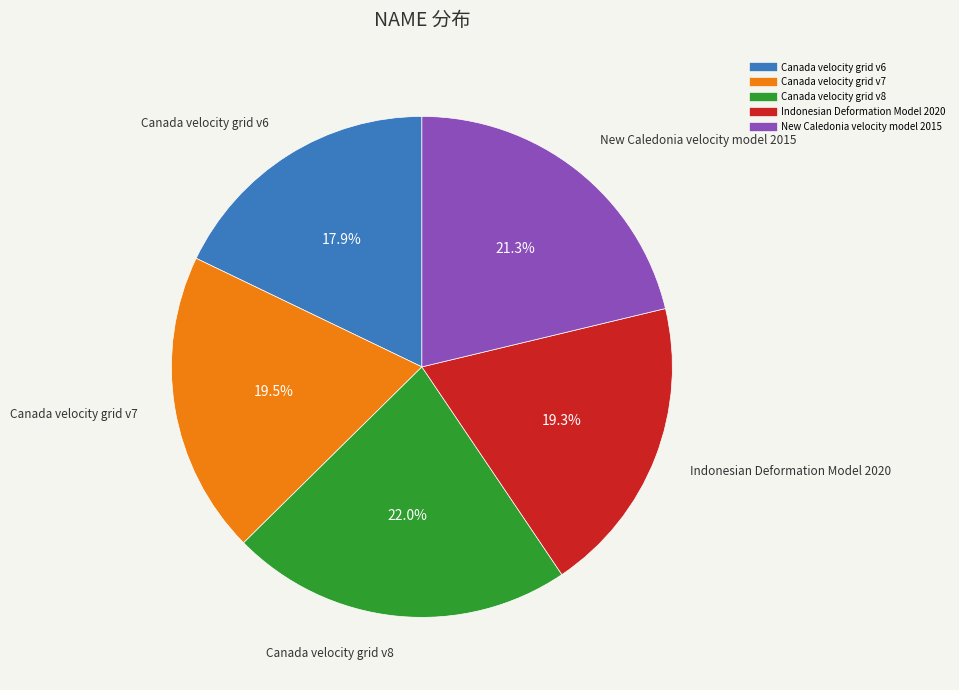

Count the number of slices in the pie.

5